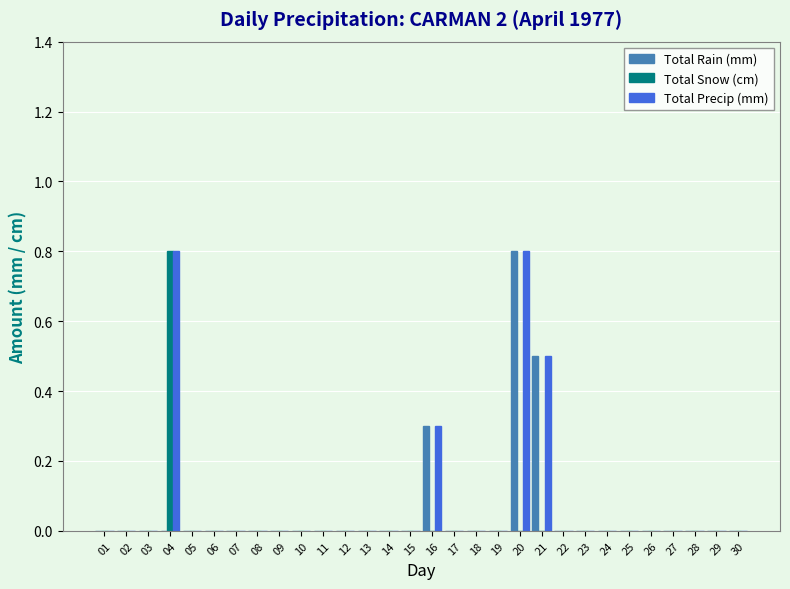

Count the number of categories in the chart.

30